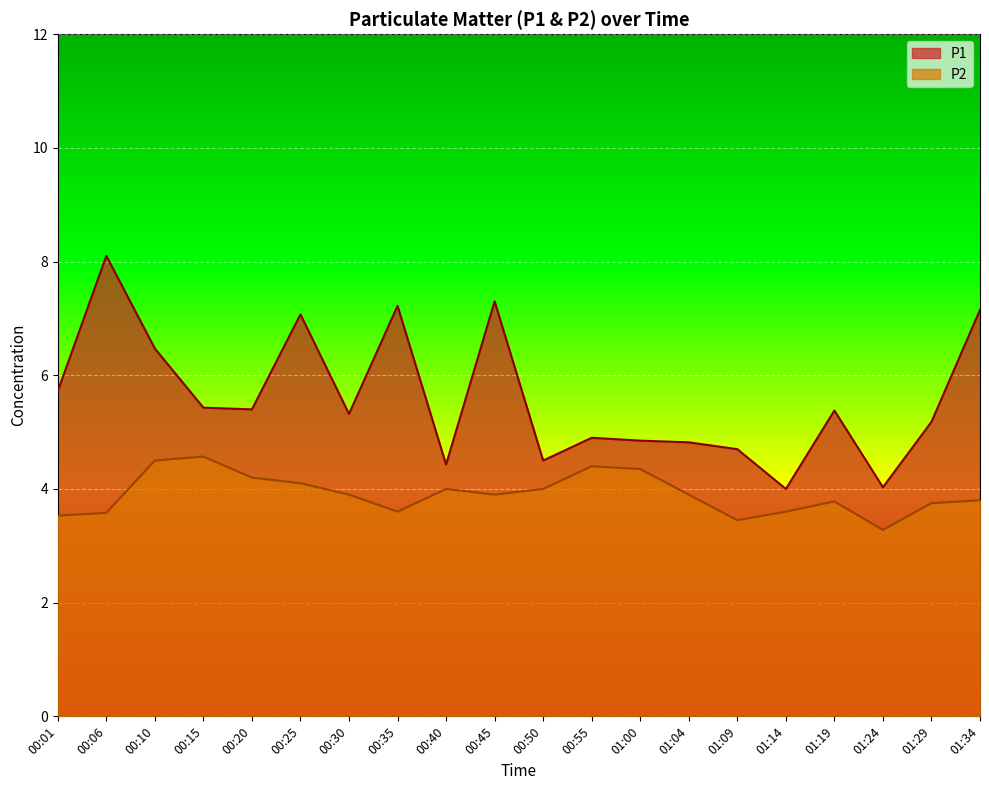

What is the difference between the P1 values at 00:25 and 01:34?

0.1